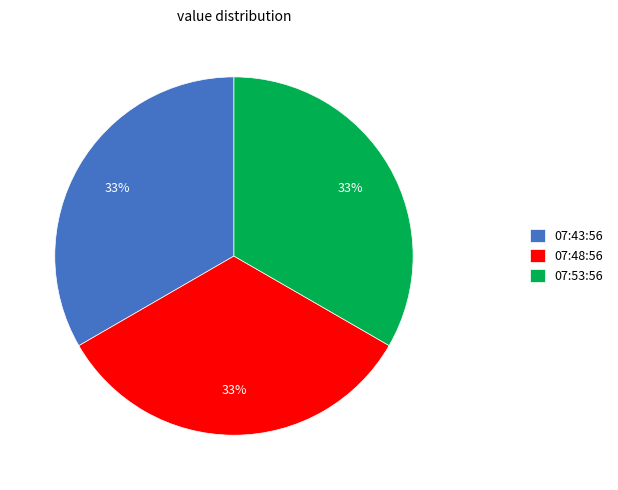

Count the number of slices in the pie.

3